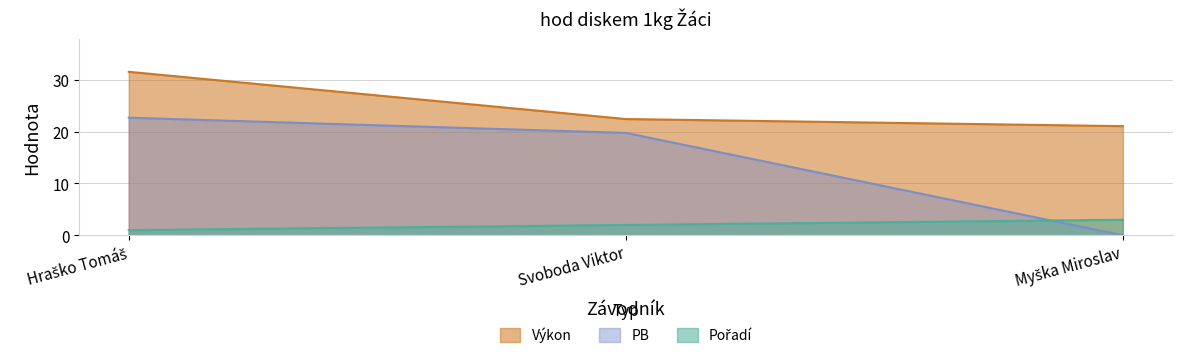

What is the spread (max minus min) of values at Svoboda Viktor?

20.4